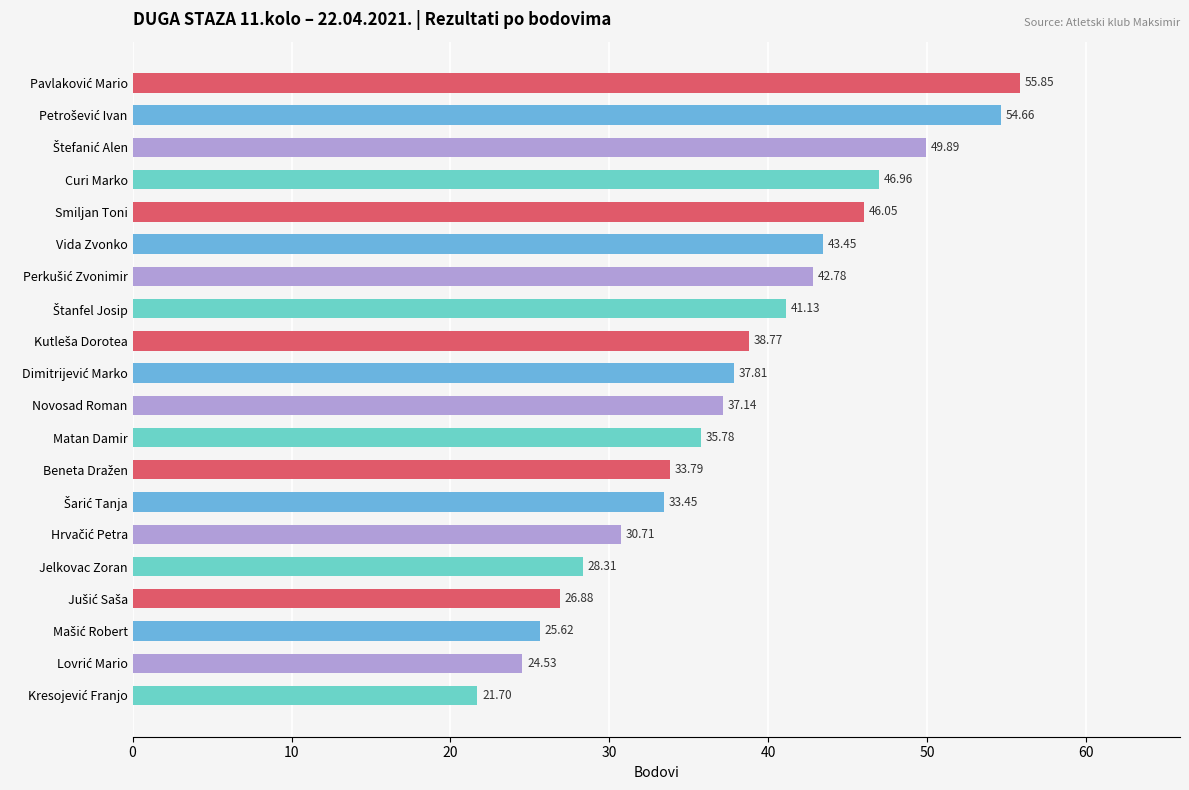

What is the average value?

37.8